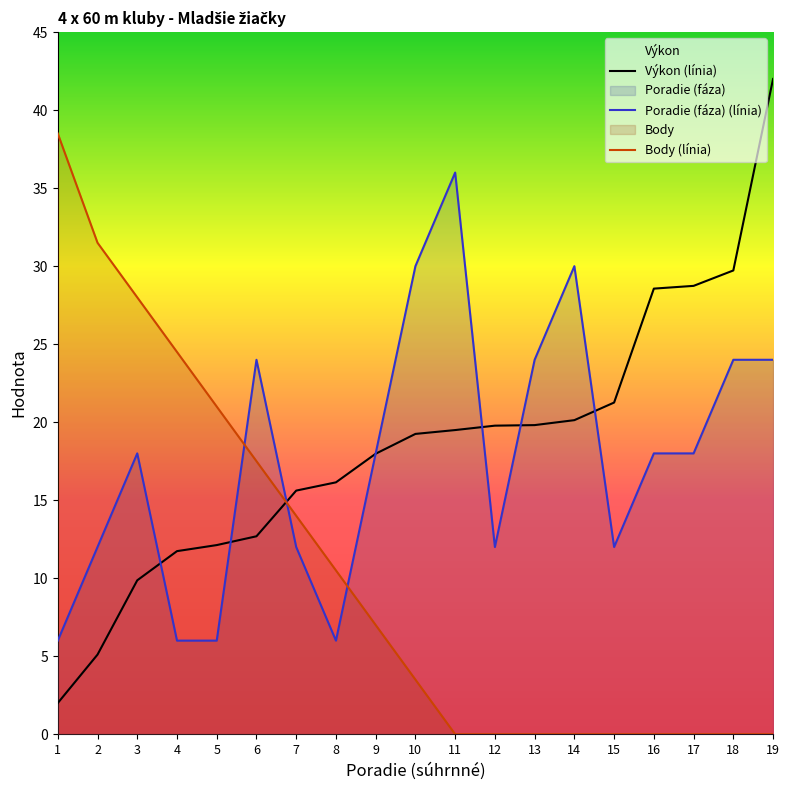

True or false: Body has more than 0 points higher than both neighbors.

False